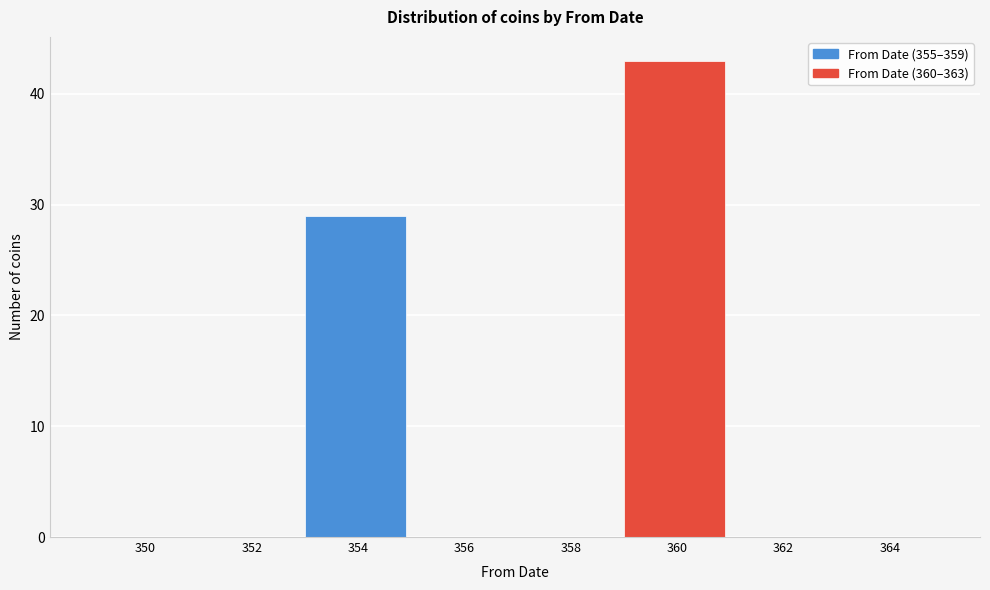

Reading right to left, extract all data points from this chart.

364=0	362=0	360=43	358=0	356=0	354=29	352=0	350=0